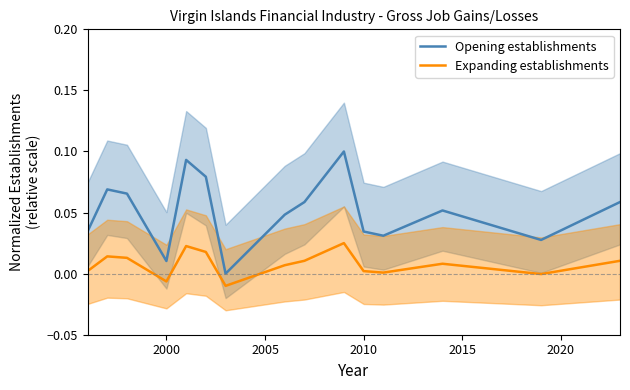

In Expanding establishments, how many points are lower than both neighbors (excluding endpoints)?

4